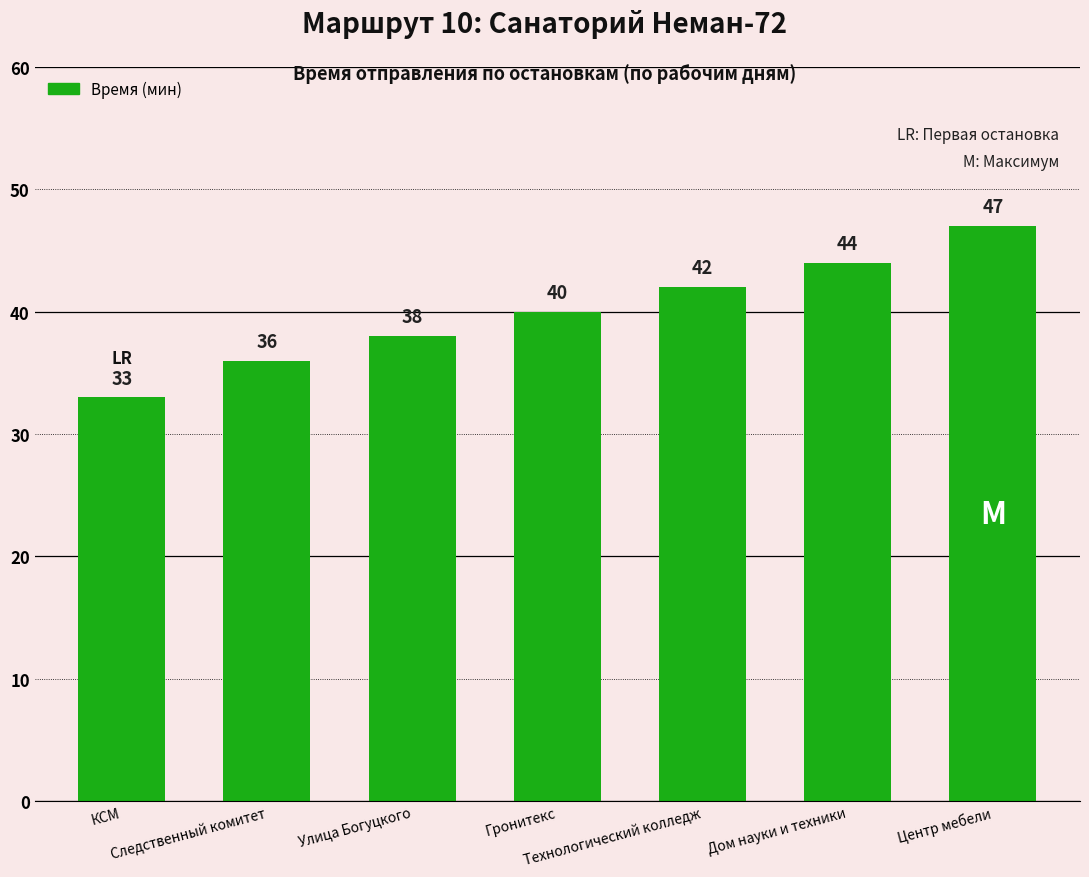

Count the number of data series in this chart.

1